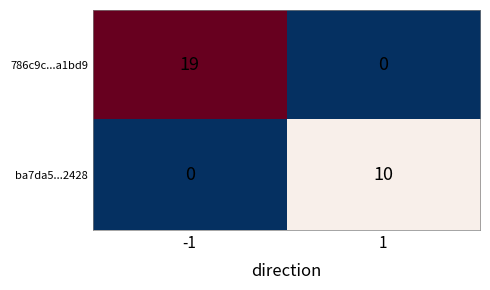

Reading right to left, extract all data points from this chart.

786c9c...a1bd9: 1=0	-1=19
ba7da5...2428: 1=10	-1=0